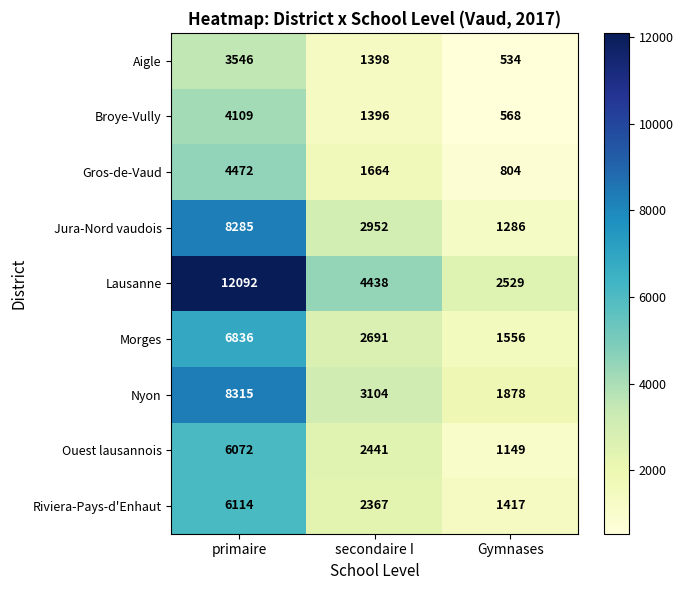

True or false: Lausanne has a value of 7539 at secondaire I.

False